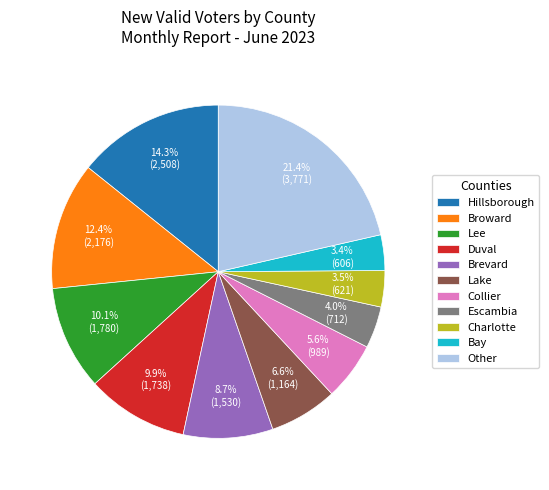

What is the largest slice in the pie chart?

Other